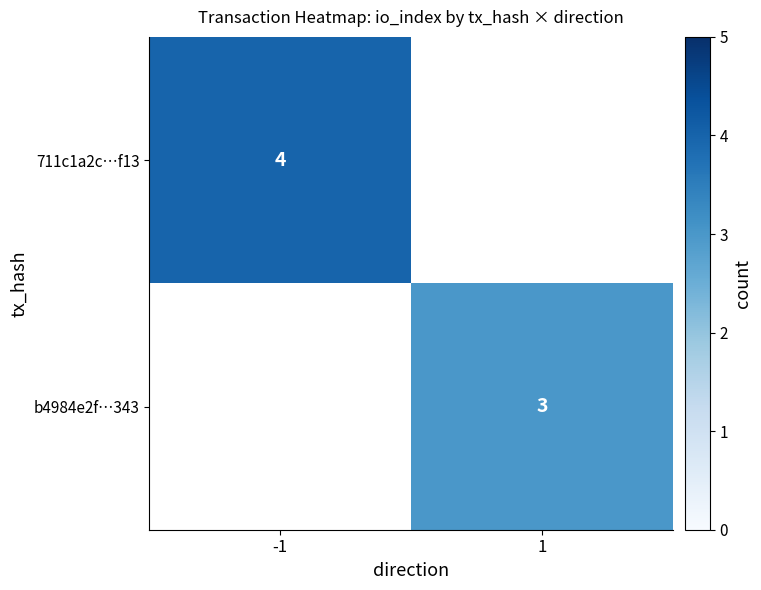

Is it true that b4984e2f…343 equals 3 at 1?

True